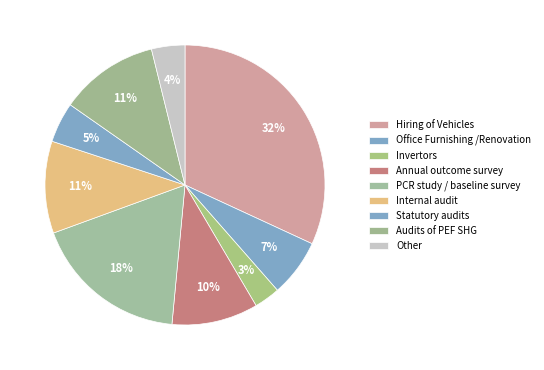

The Internal audit slice represents 1% of the pie. True or false?

False